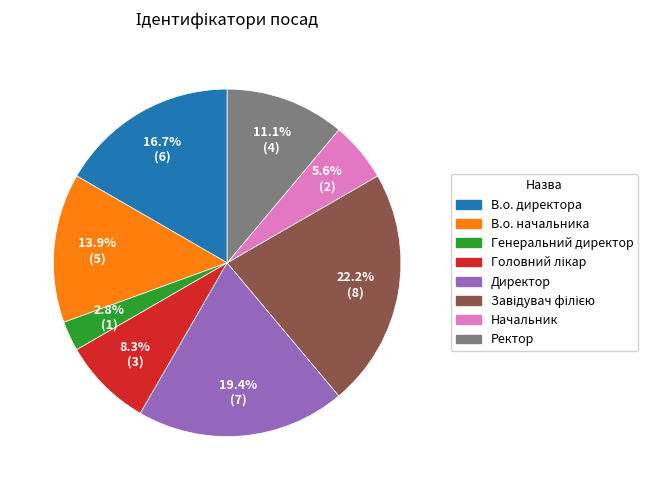

Which slice is the smallest?

Генеральний директор